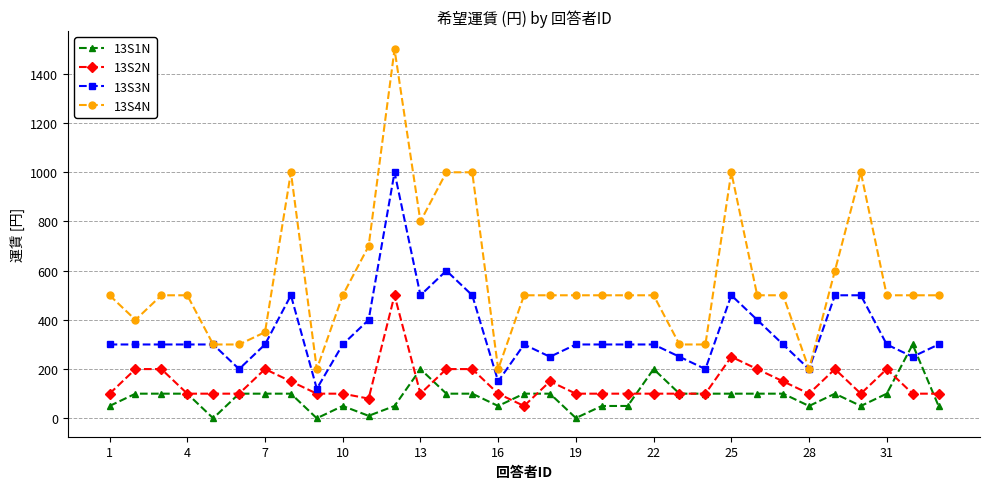

List the series in order of their peak value, highest first.

13S4N, 13S3N, 13S2N, 13S1N